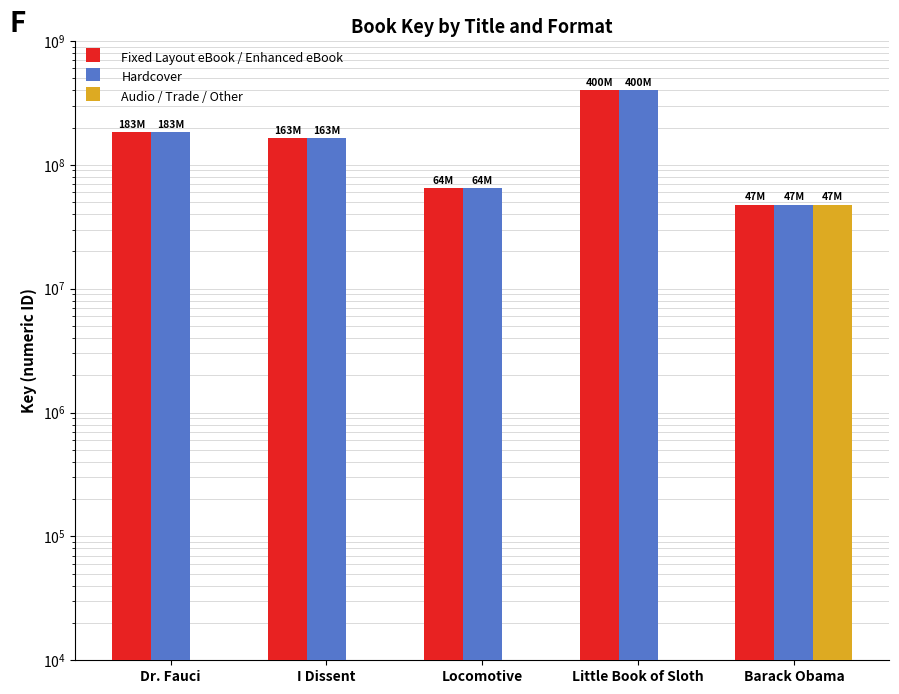

What is the label of the 5th bar from the right?

Dr. Fauci